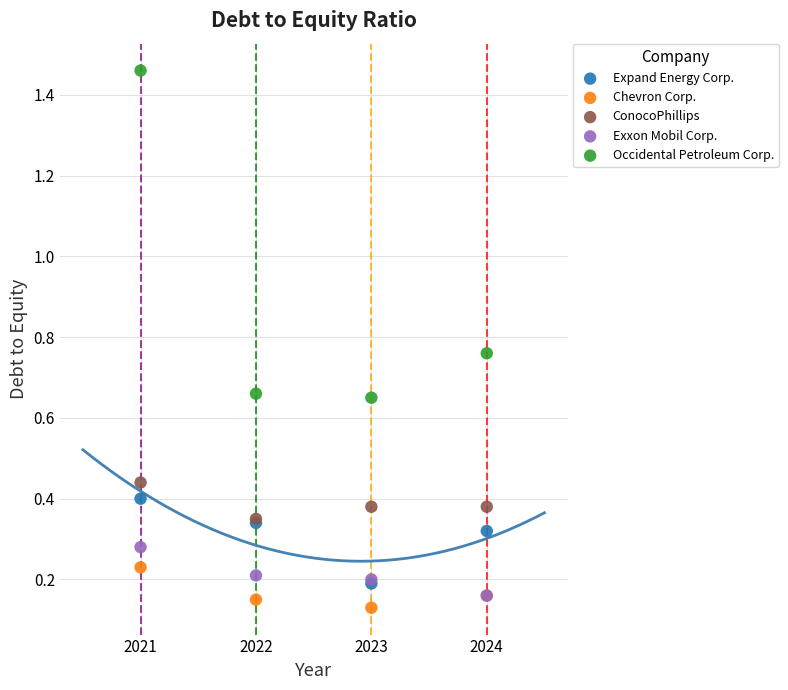

Which series has the widest spread of Y values?

Occidental Petroleum Corp.